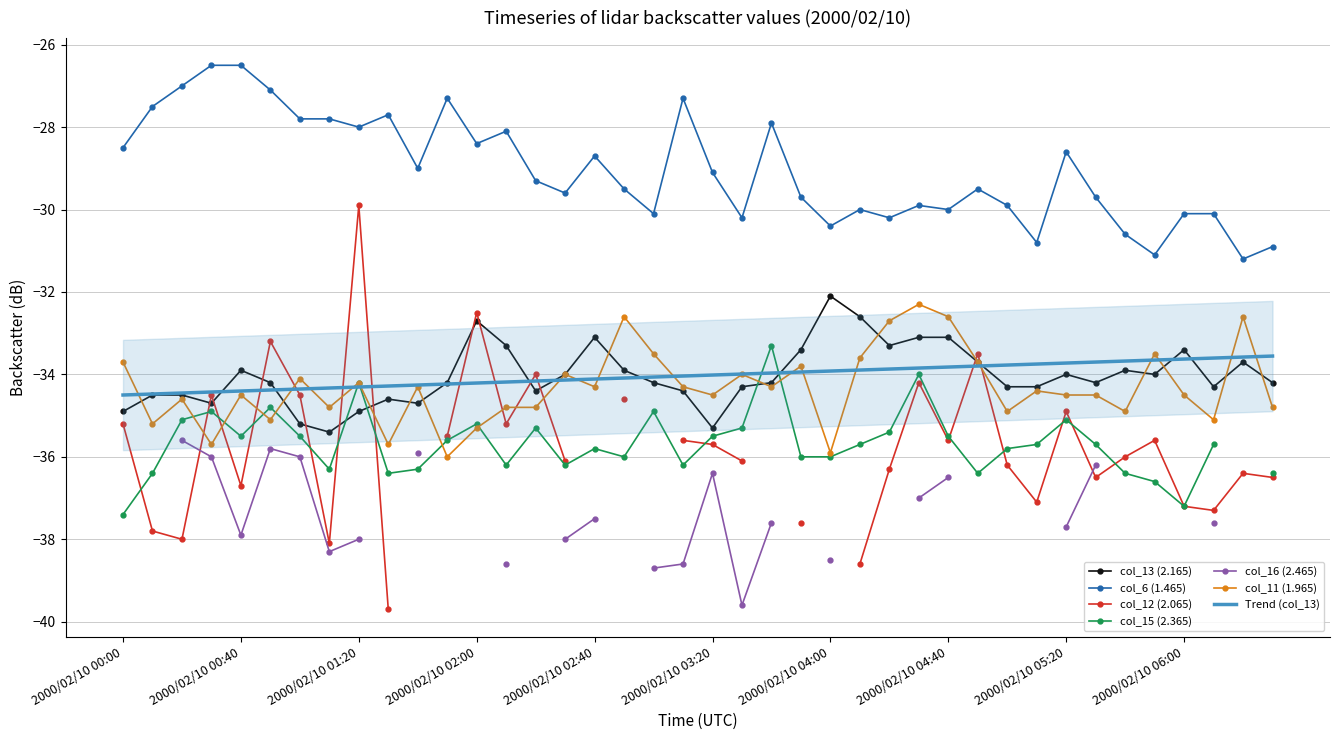

True or false: col_6 (1.465) and col_11 (1.965) intersect in this chart.

False